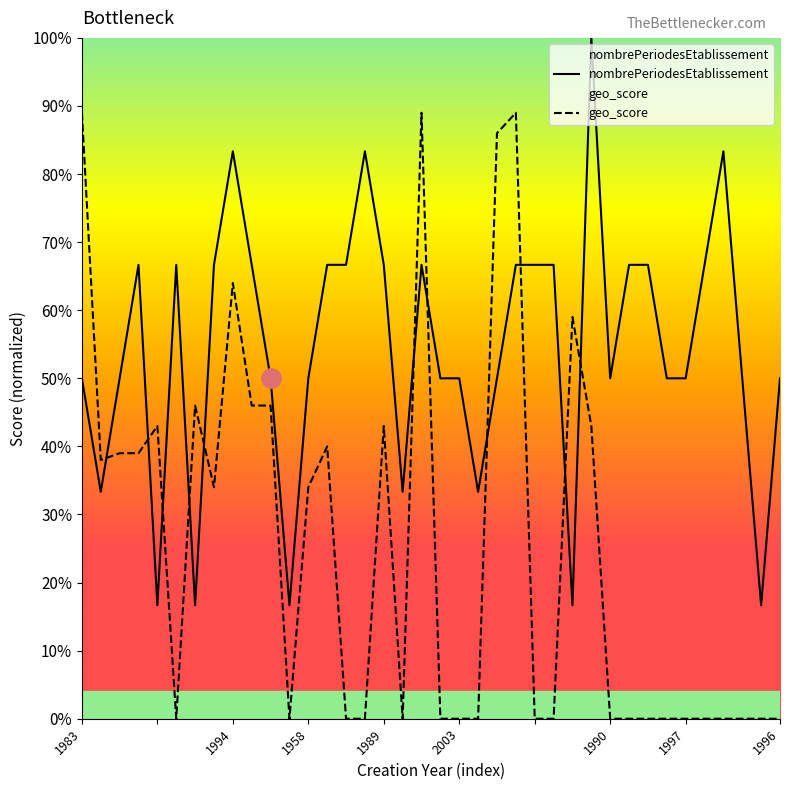

Between 11 and 35, which is larger?

35